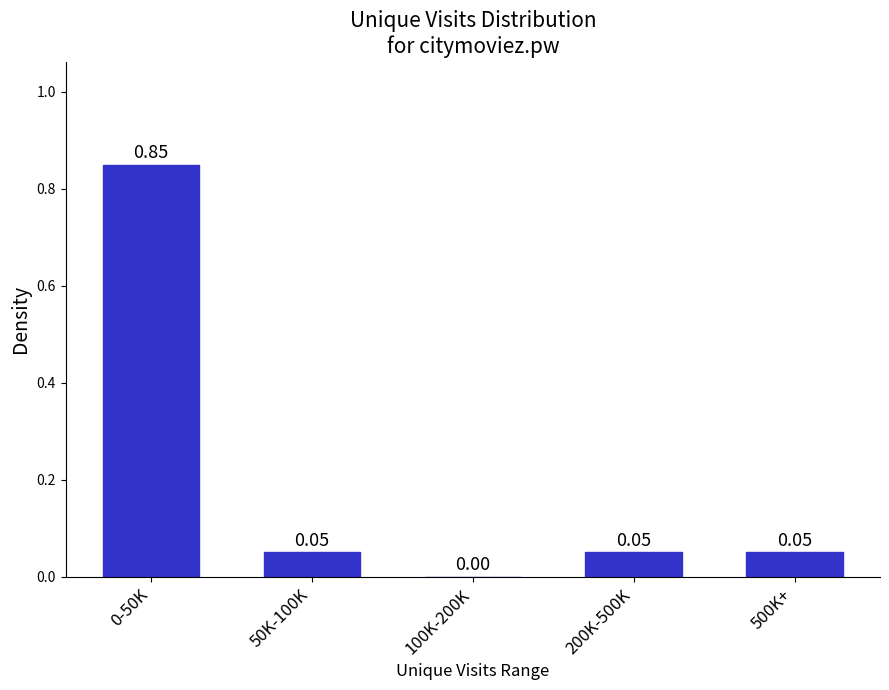

What is the sum of all values?

1.0